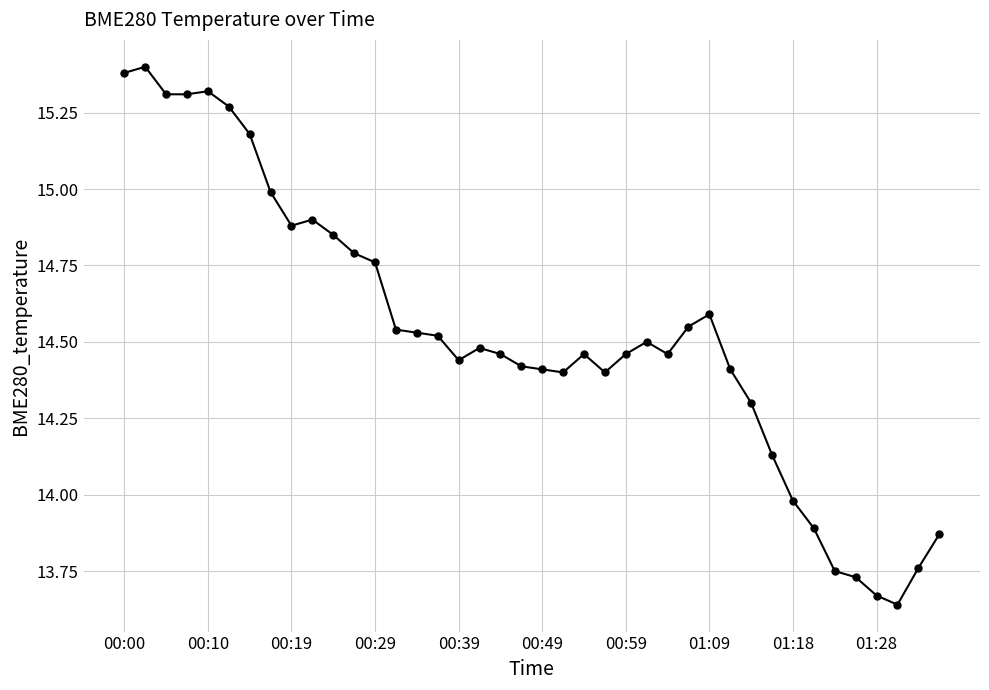

What is the difference between the second highest and second lowest values?

1.7